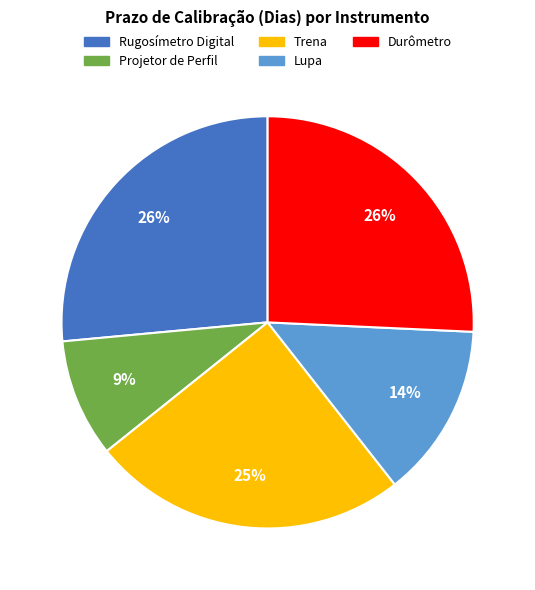

Is Durômetro the majority of the pie?

No